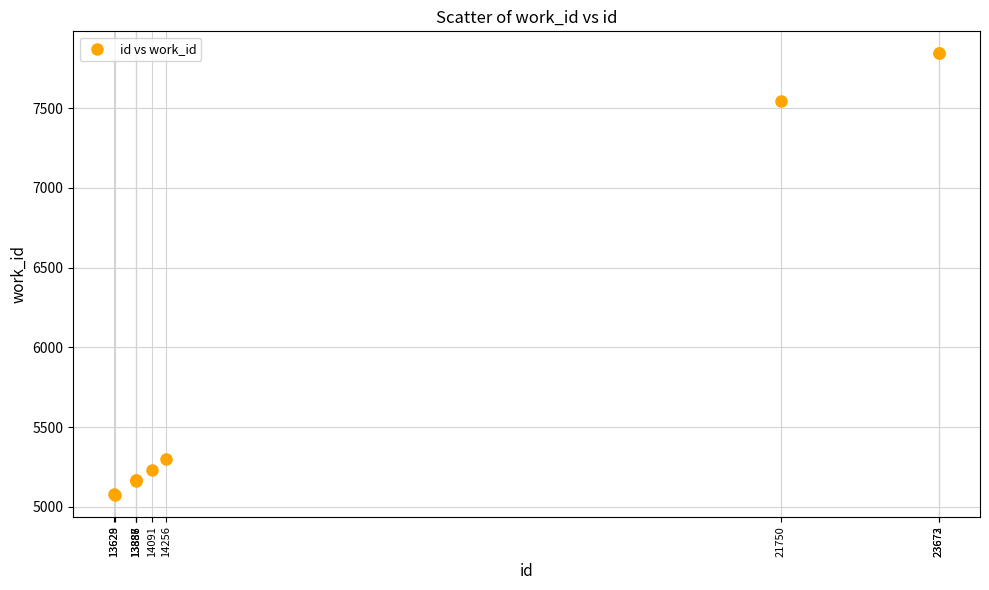

What Y value in the scatter plot is closest to 6460?

7544